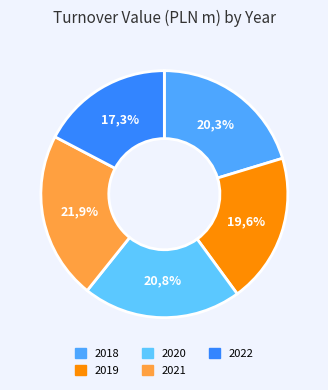

Approximately how many times larger is the value at 2019 compared to 2020?

0.9